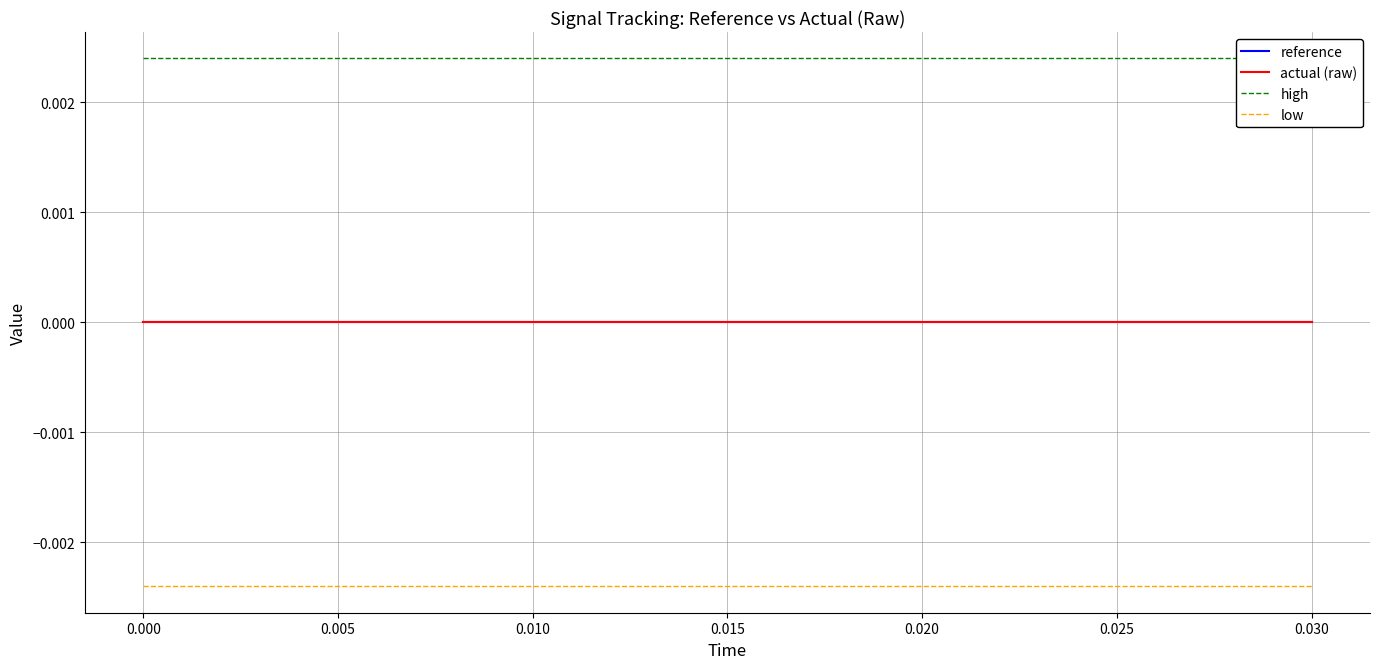

Where is reference nearest to the value 0?

−0.005